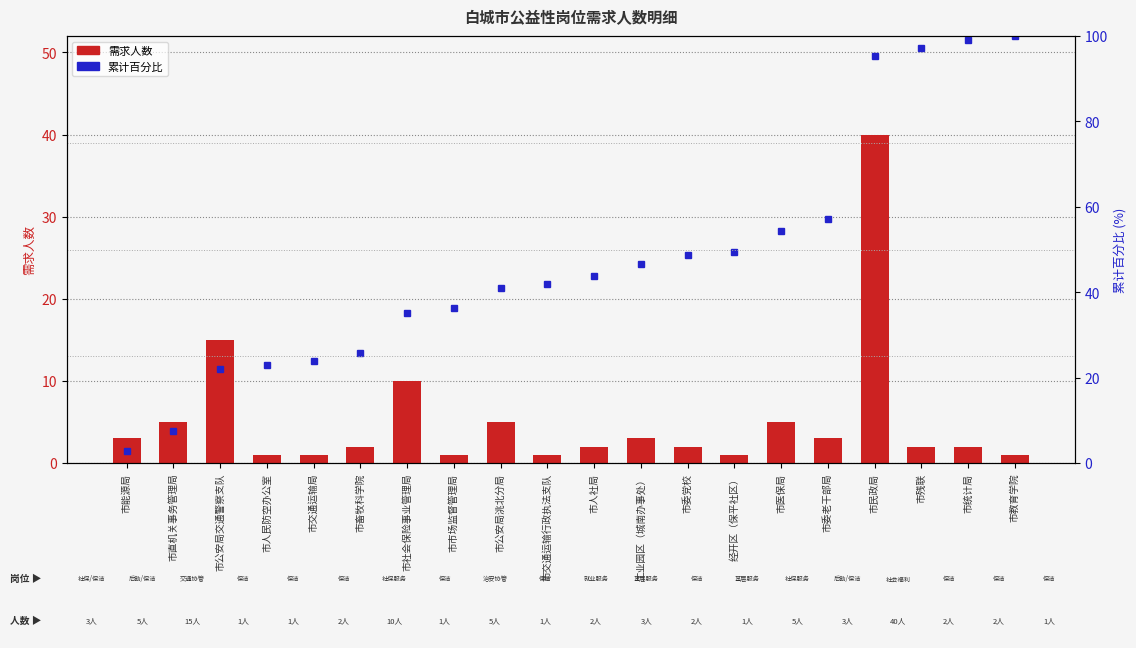

Does the chart contain any negative values?

No